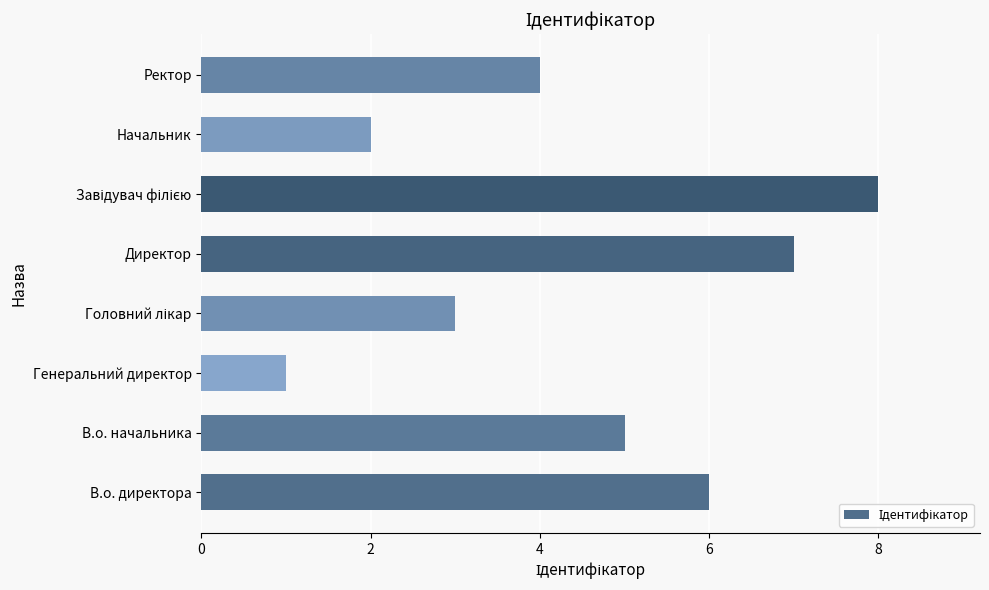

Which has a higher value, В.о. директора or В.о. начальника?

В.о. директора